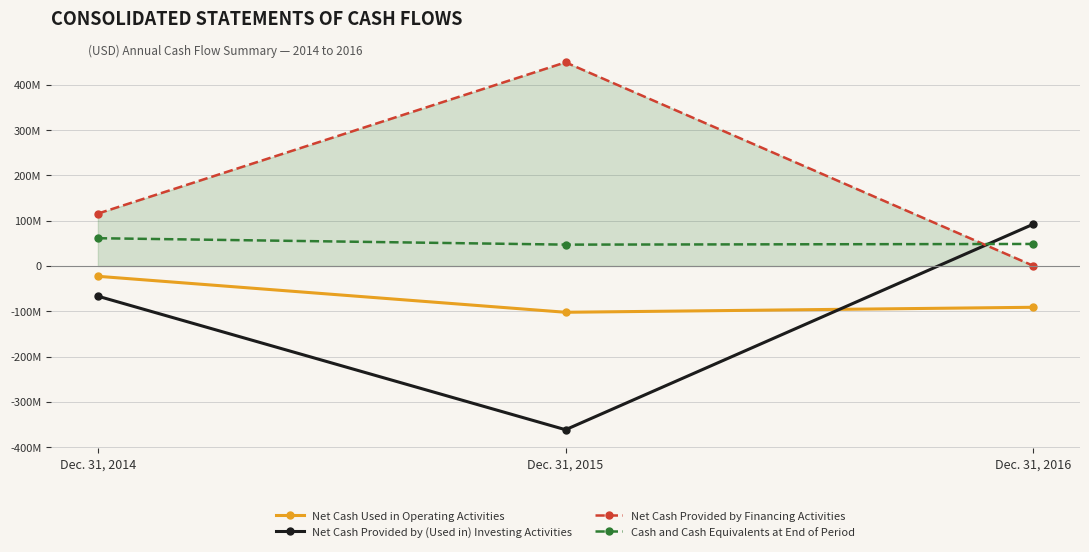

Is the value of Net Cash Used in Operating Activities at Dec. 31, 2016 greater than the value of Net Cash Provided by Financing Activities at Dec. 31, 2016?

No